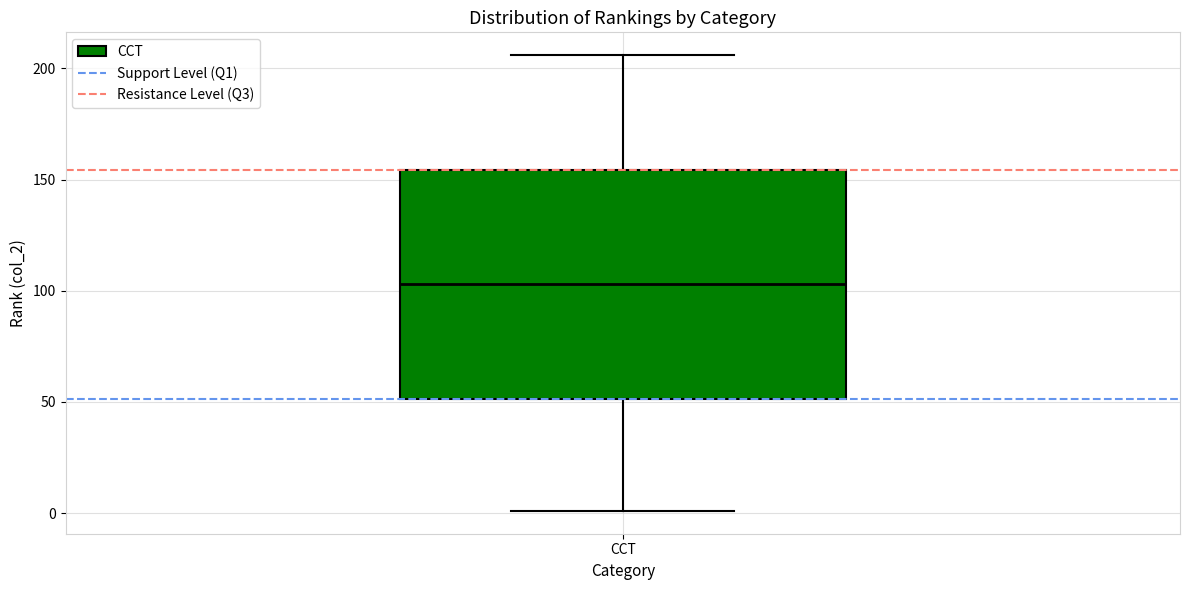

Read this box plot against the y-axis: the position of the median line, the range covered by the box, and the ends of both whiskers. The values are not printed on the chart, so give them approximately, as read against the axis.

median 105, box 50 to 155, whiskers 0 to 205